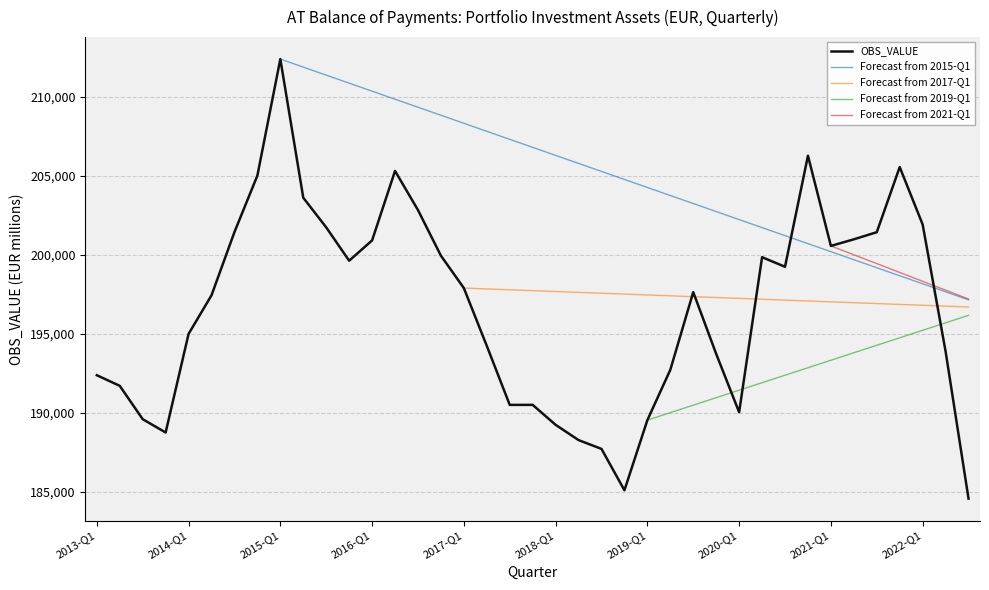

True or false: the data has more than 0 interior local peaks.

True